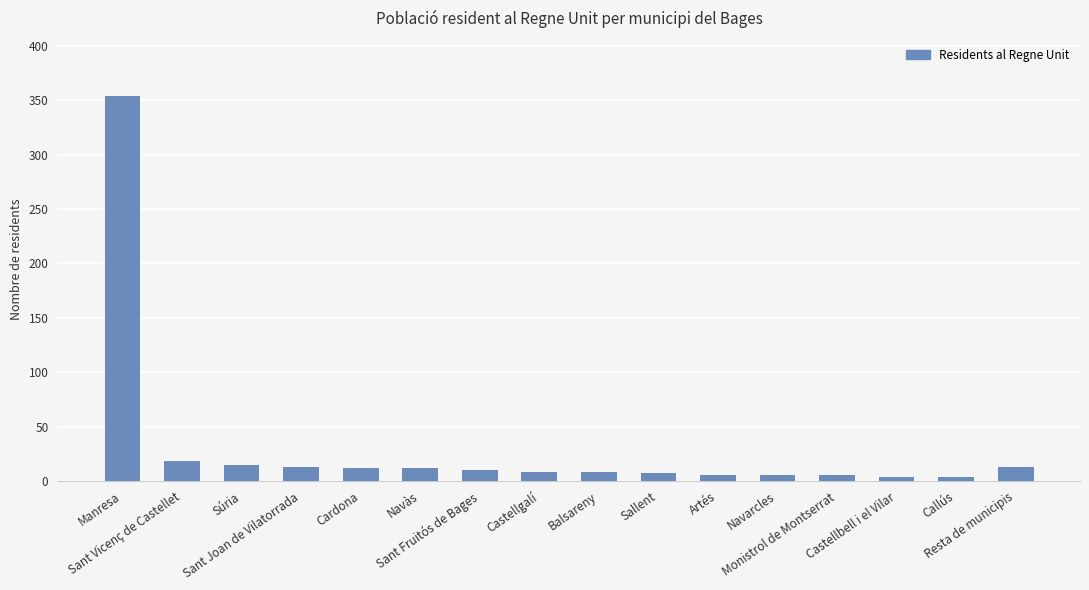

What is the difference between the values at Manresa and Sant Joan de Vilatorrada?

341